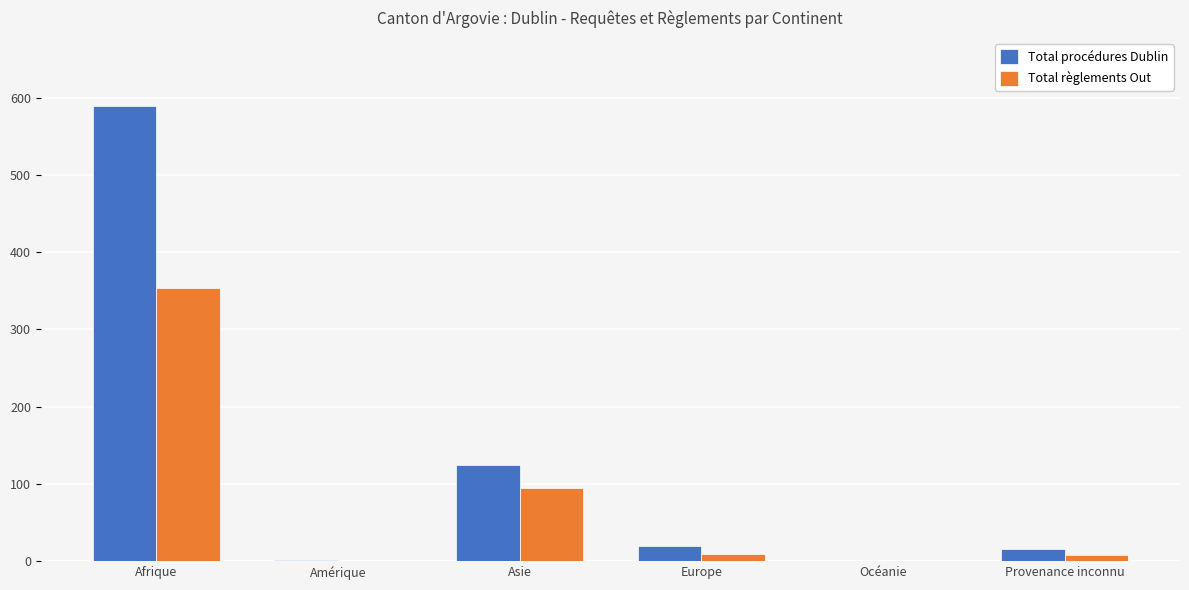

What is the maximum value shown in the chart?

589